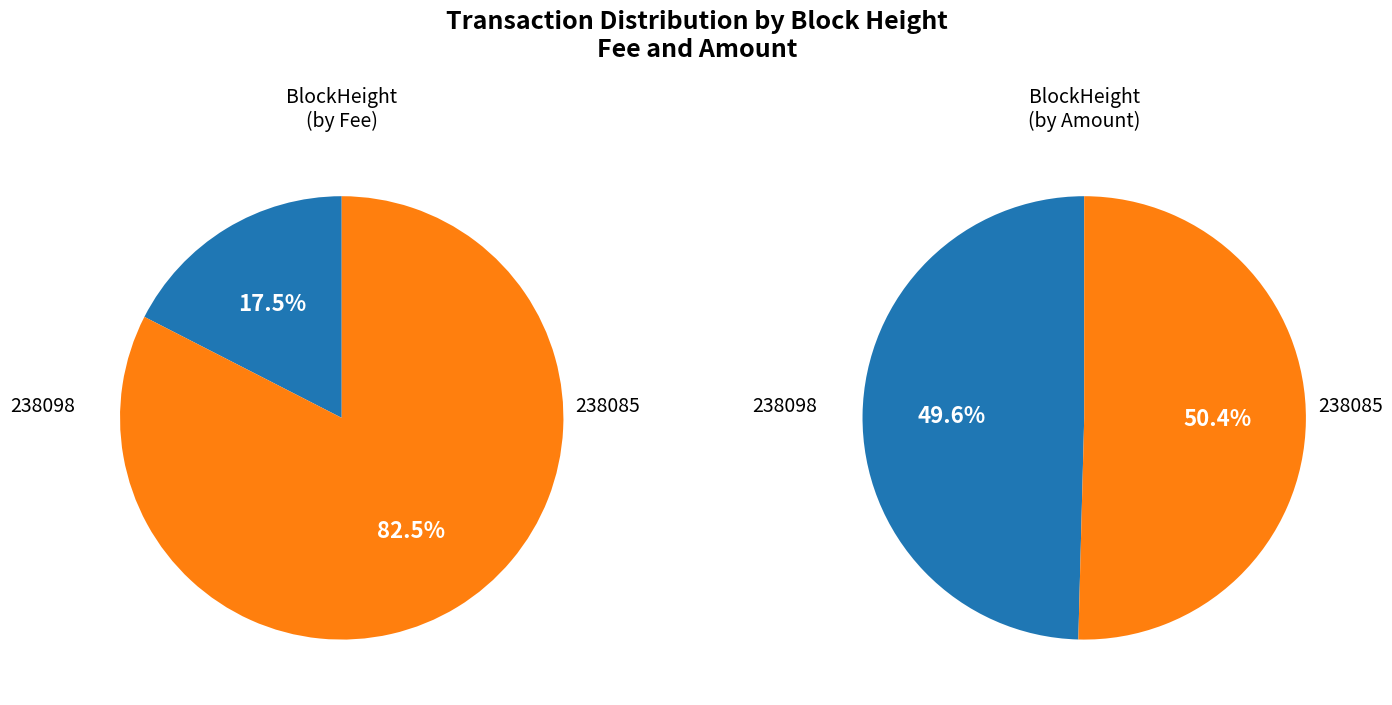

Rank the categories by value from highest to lowest.

238085, 238098